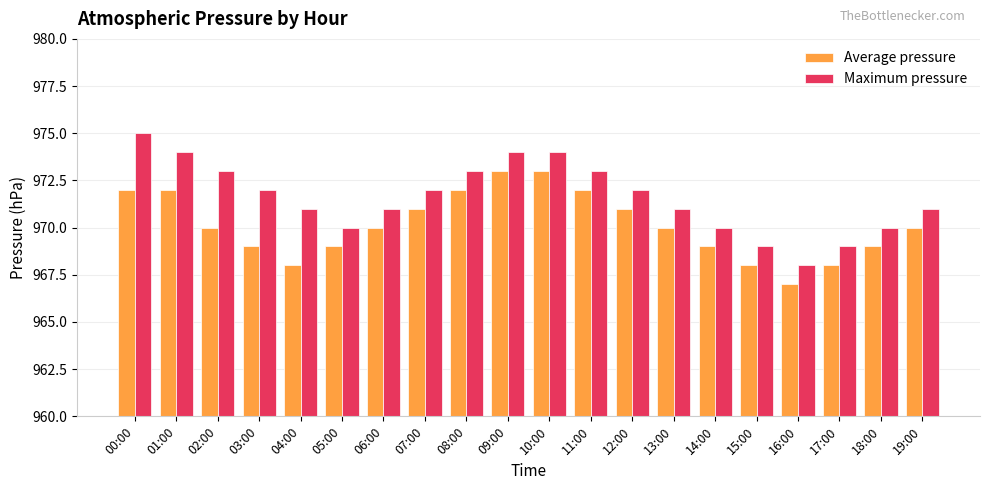

Rank the series by their maximum value, from lowest to highest.

Average pressure, Maximum pressure